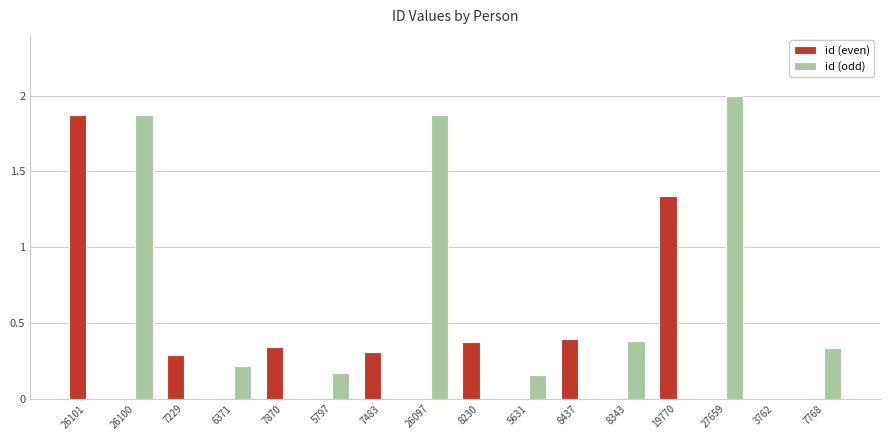

Count the number of data series in this chart.

2